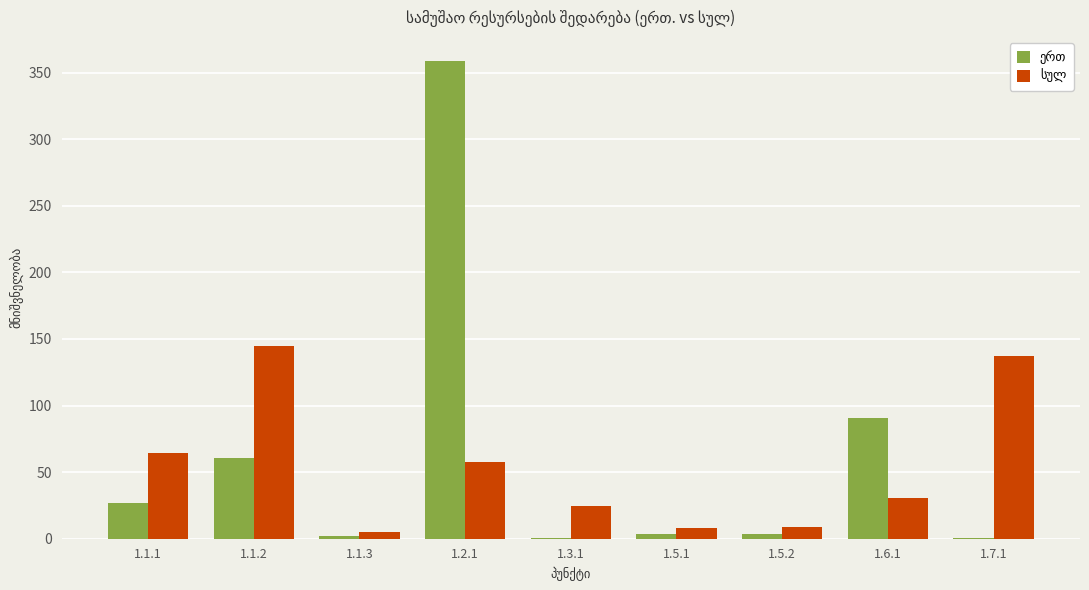

Are the bars grouped side by side (vs. stacked)?

Yes